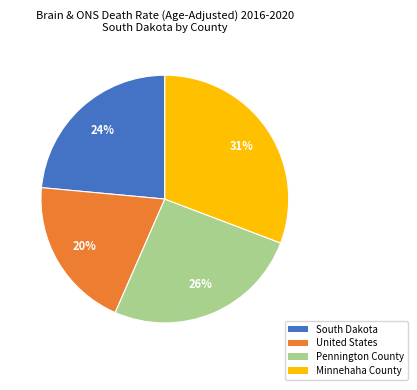

True or false: Pennington County accounts for 26% of the total.

True